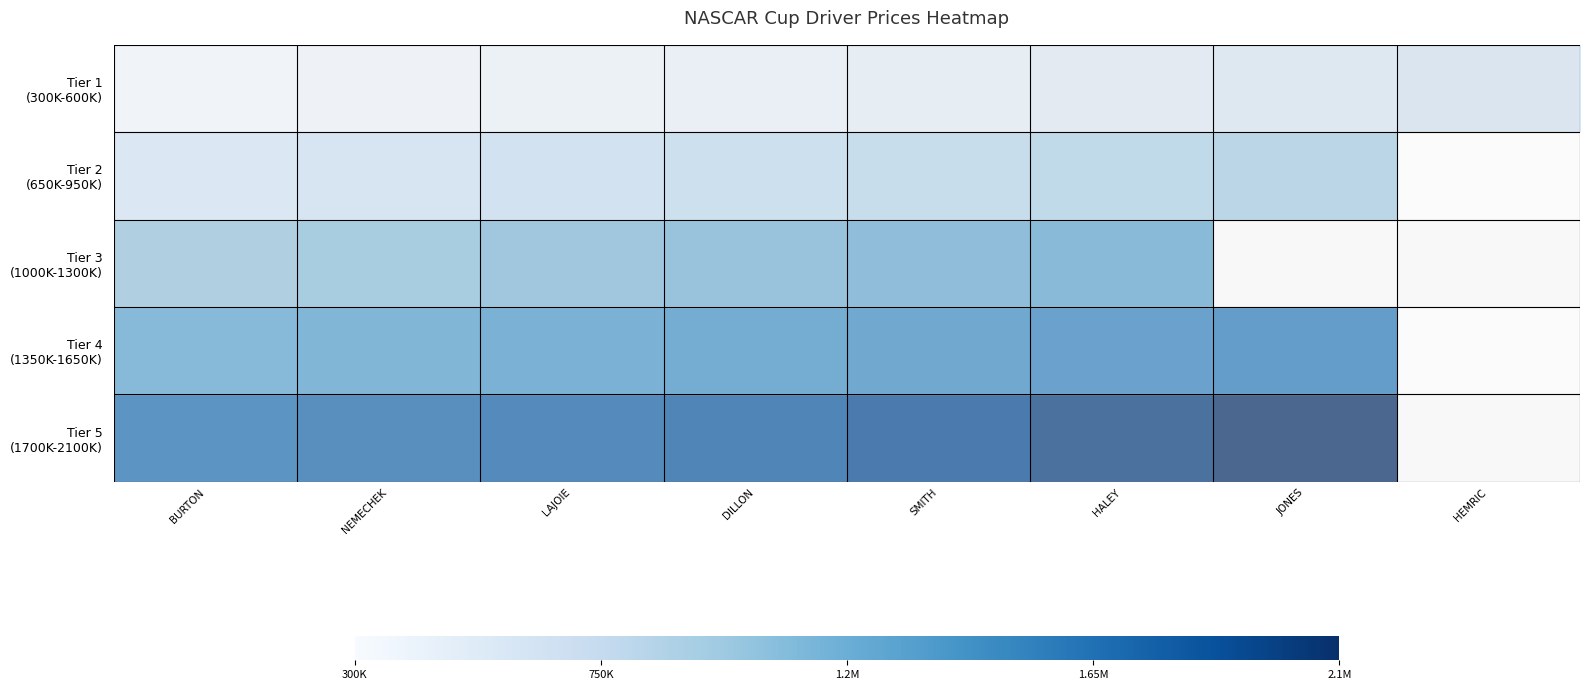

The Tier 3 (1000K-1300K) series shows 602207.9 at LAJOIE. True or false?

False